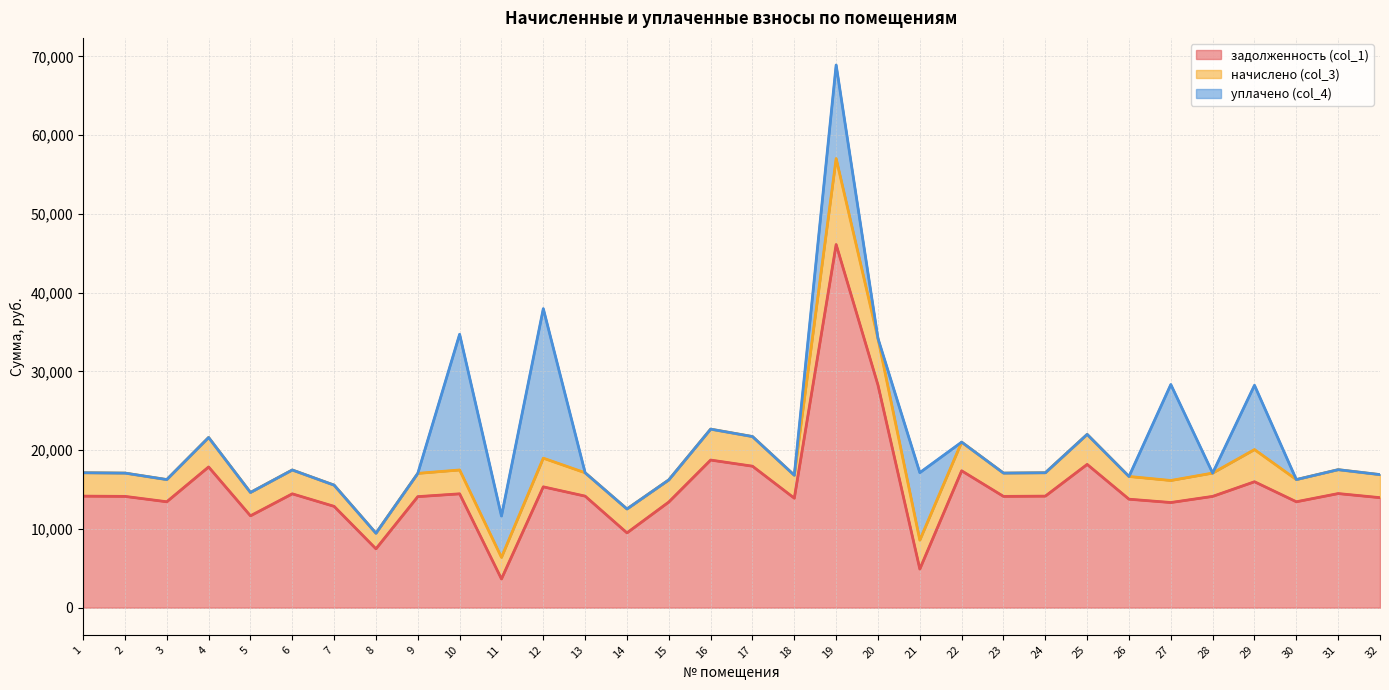

Where is the first local minimum for начислено (col_3)?

3